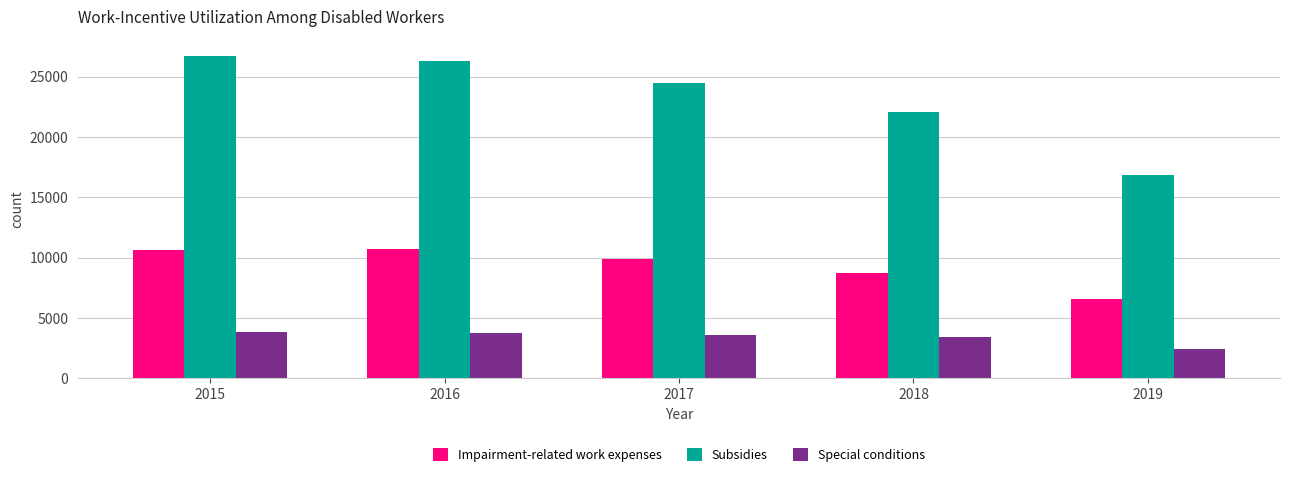

How many bars are there in each group?

3